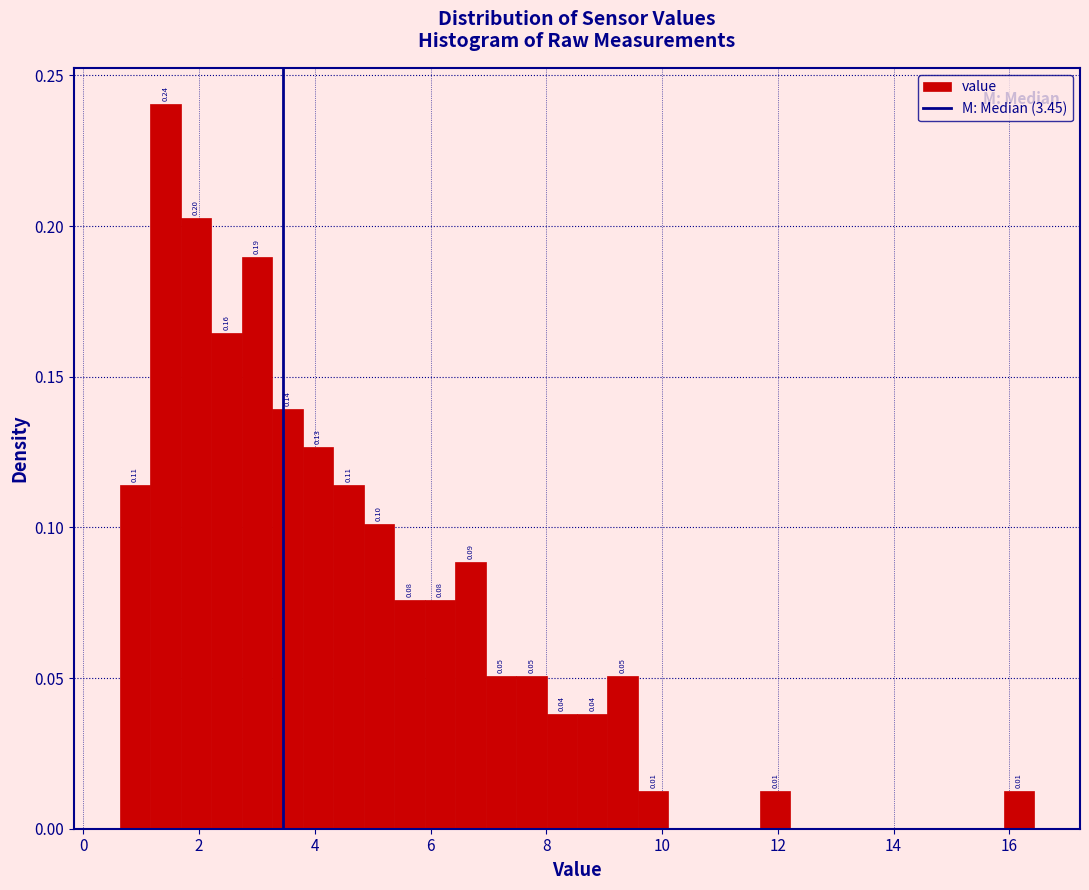

Read against the x-axis, roughly where is the centre of the tallest bar?

1.4